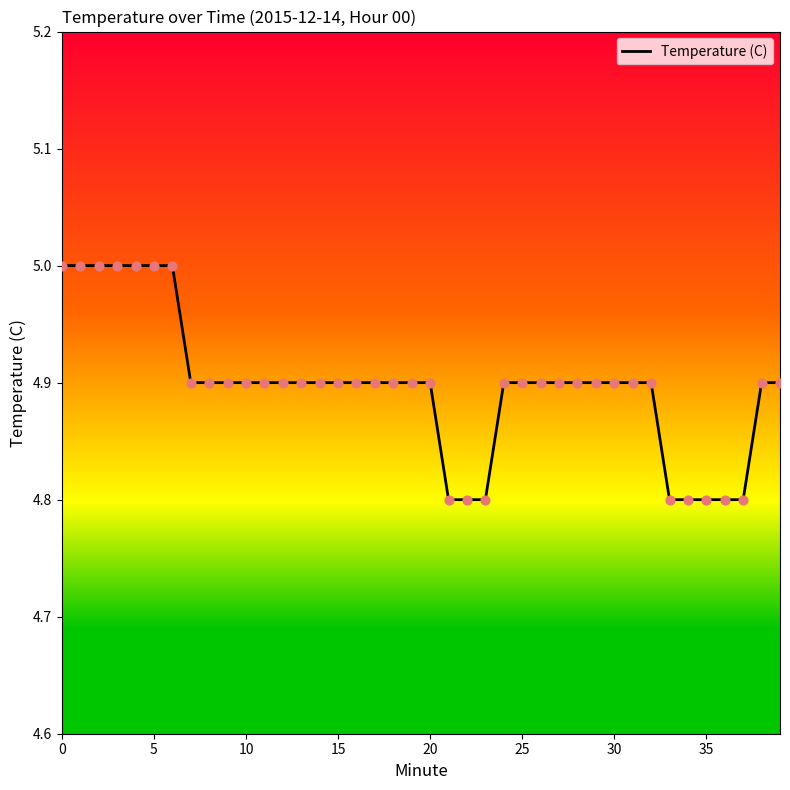

What is the maximum value shown in the chart?

5.0